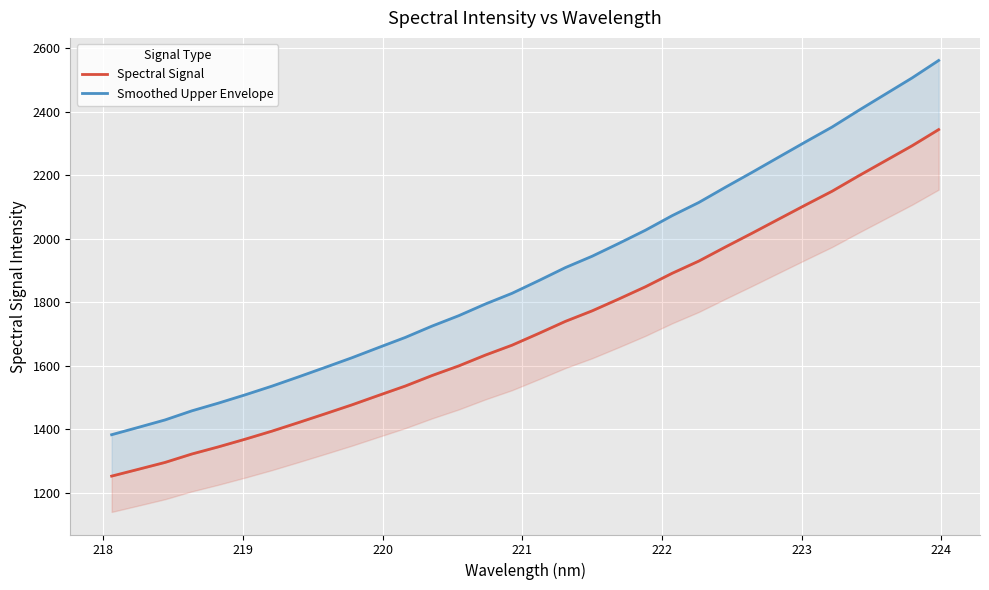

What is the maximum value for Smoothed Upper Envelope?

2560.8